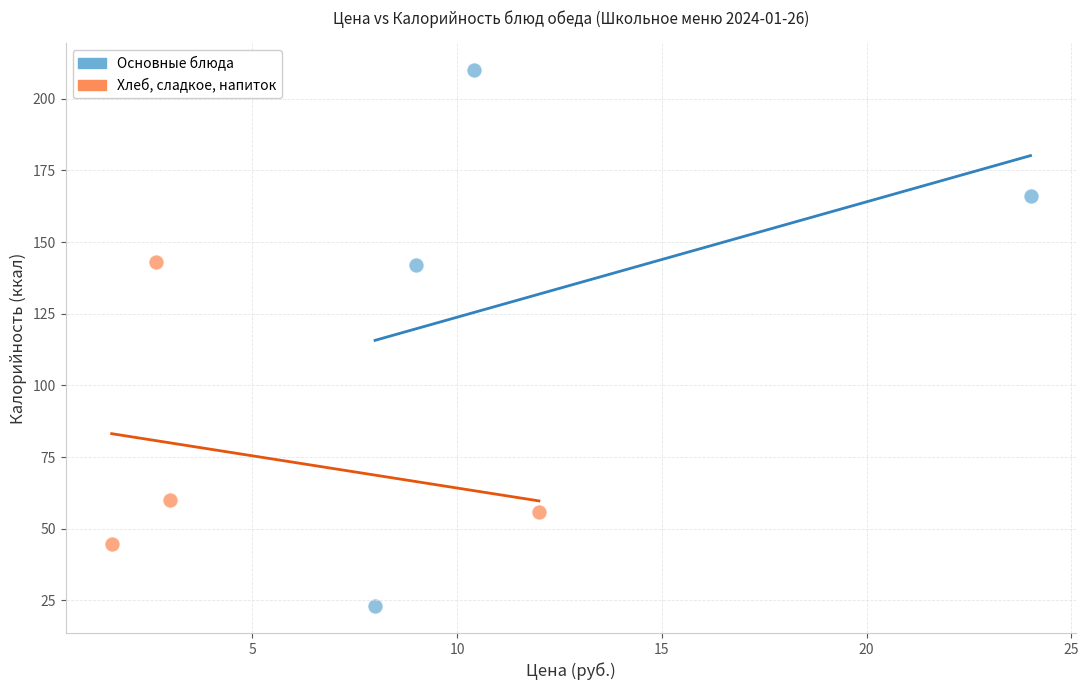

Which series reaches the maximum Y coordinate?

Основные блюда